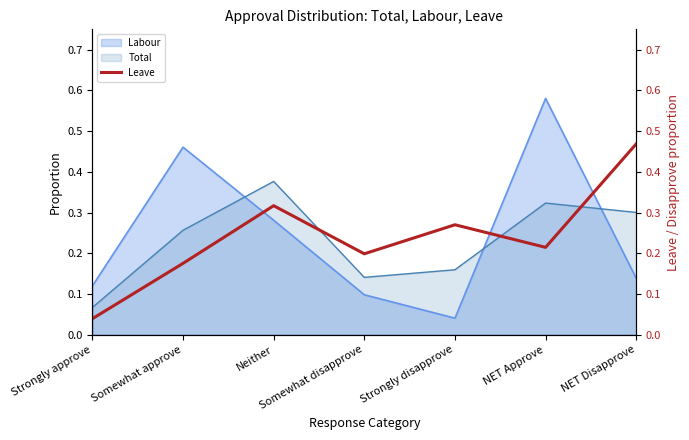

What position from the left is Neither?

3